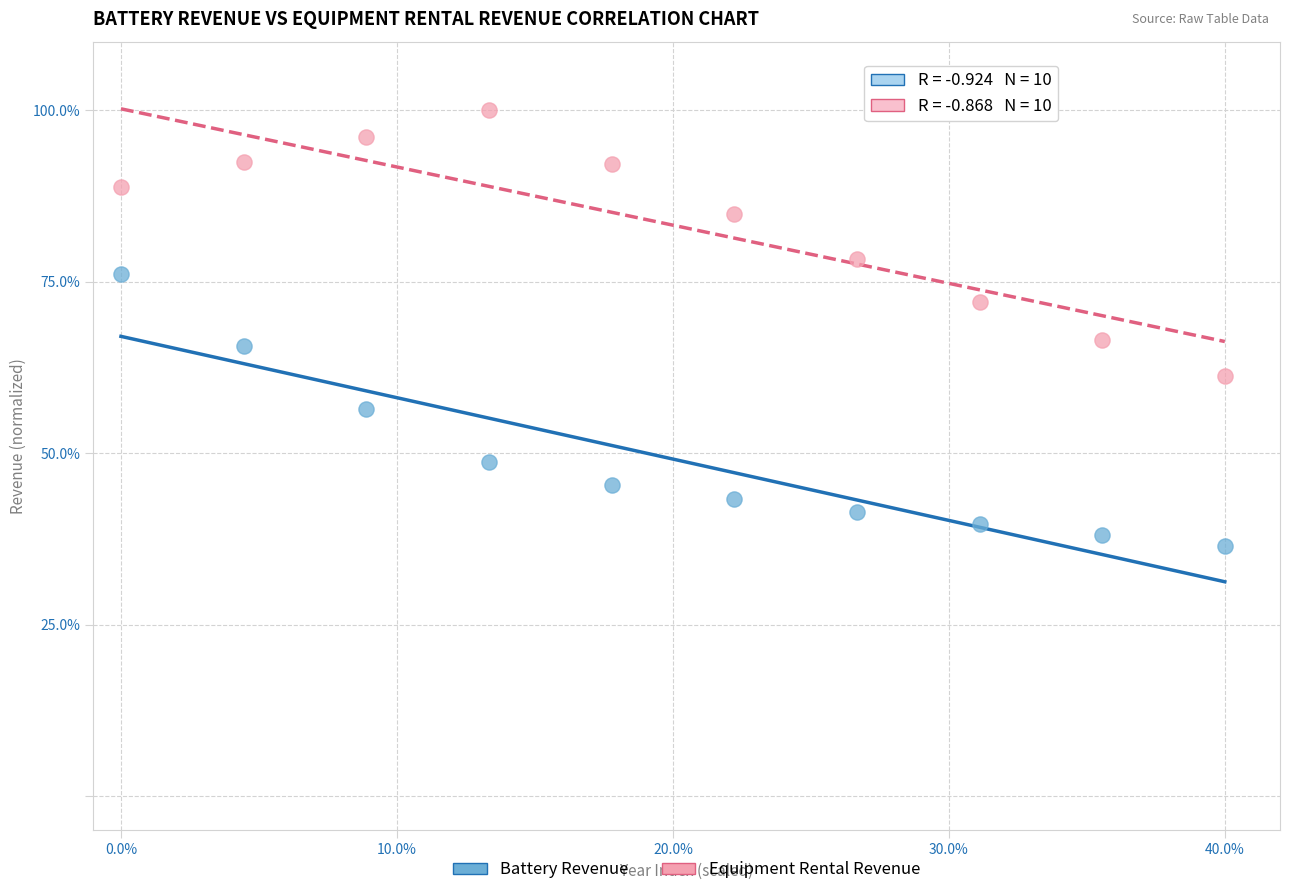

Which series contains the highest Y value?

Equipment Rental Revenue